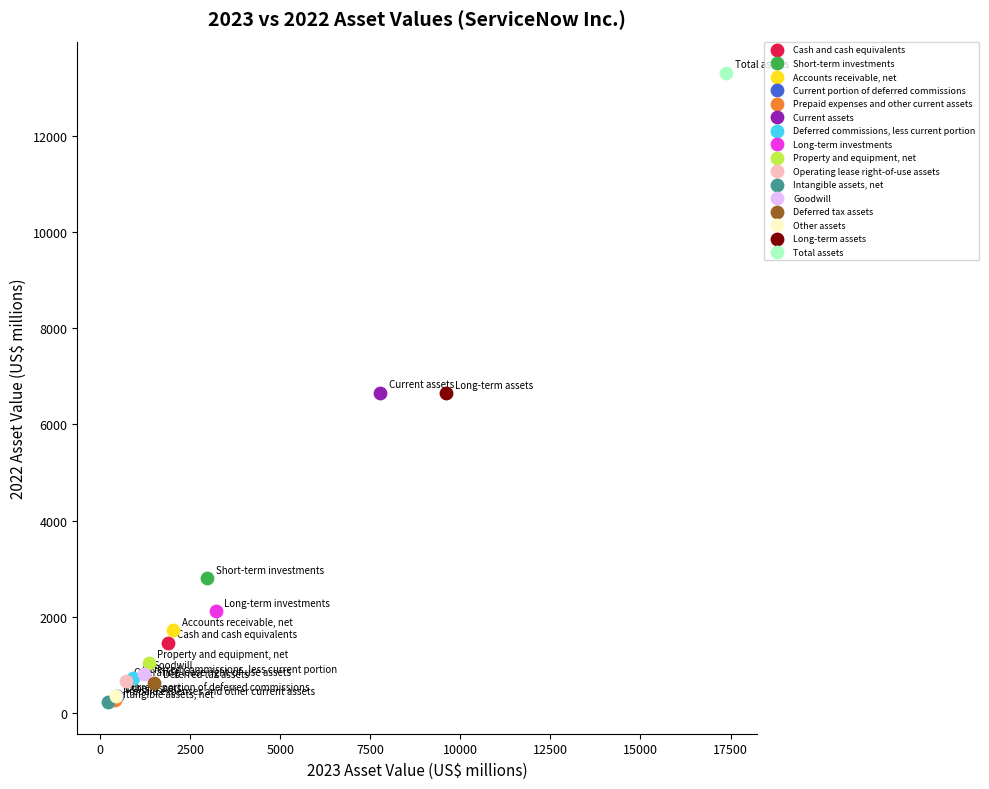

Which series contains the highest Y value?

Total assets